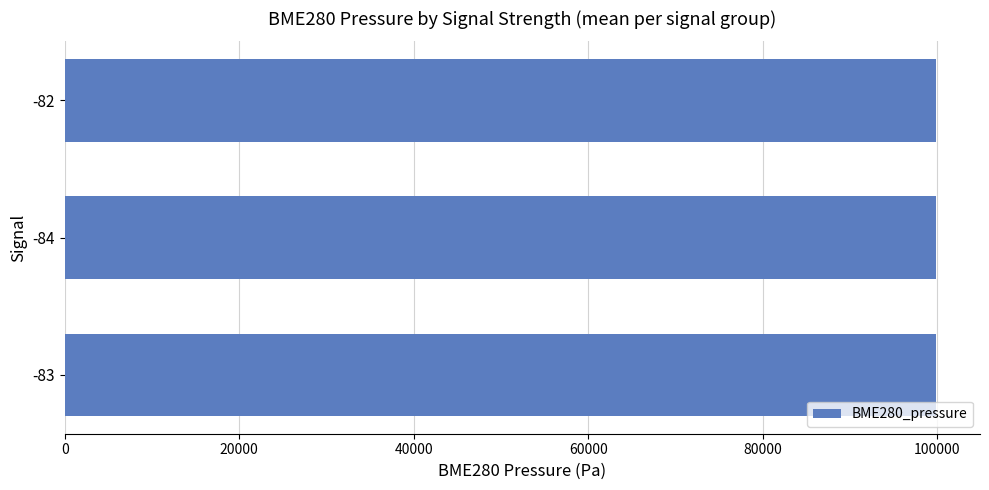

Approximately how many times larger is the value at -83 compared to -82?

1.0